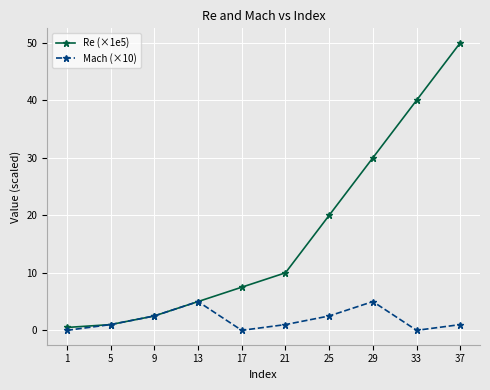

Reading right to left, extract all data points from this chart.

Re (×1e5): 37=50.0	33=40.0	29=30.0	25=20.0	21=10.0	17=7.5	13=5.0	9=2.5	5=1.0	1=0.5
Mach (×10): 37=1.0	33=0.0	29=5.0	25=2.5	21=1.0	17=0.0	13=5.0	9=2.5	5=1.0	1=0.0